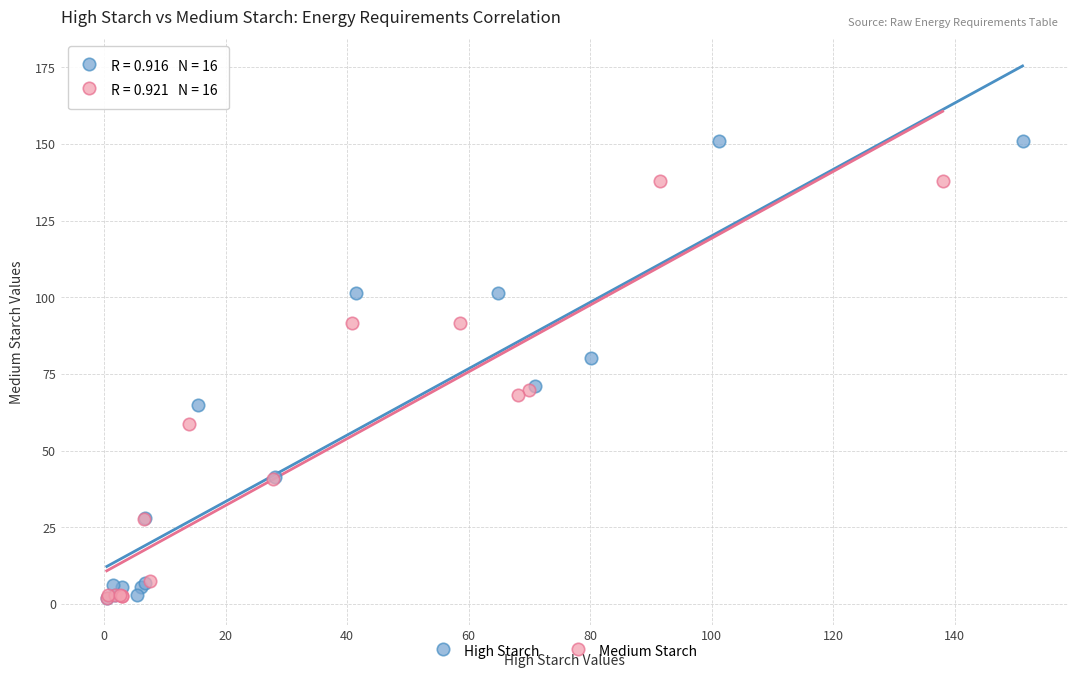

What are all the series names shown in the legend?

High Starch, Medium Starch